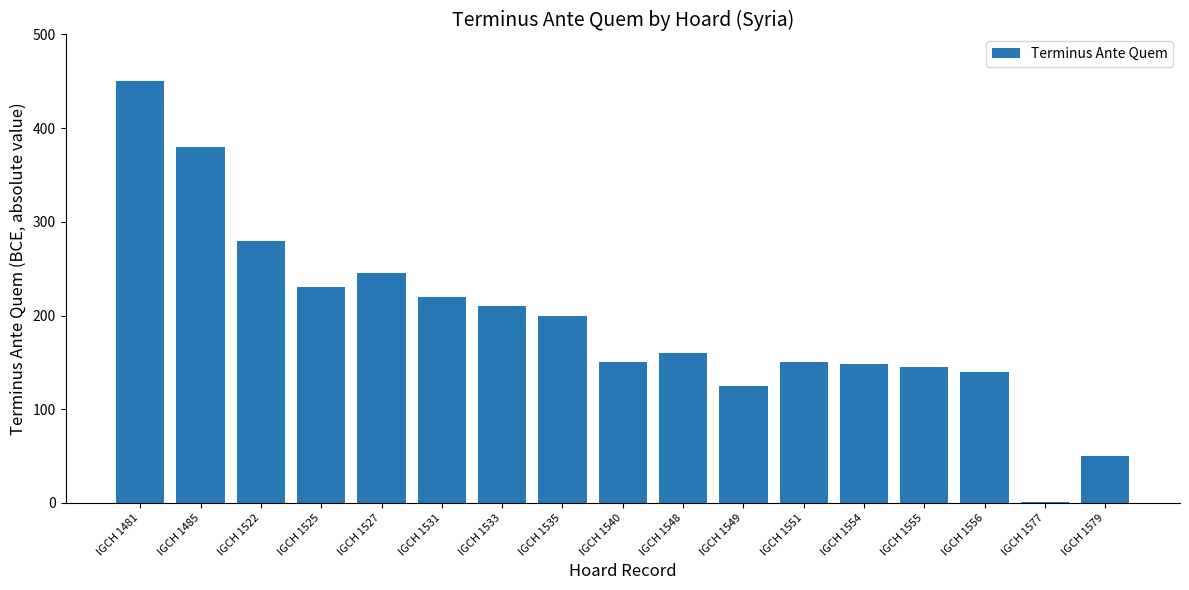

How many series are shown in this chart?

1